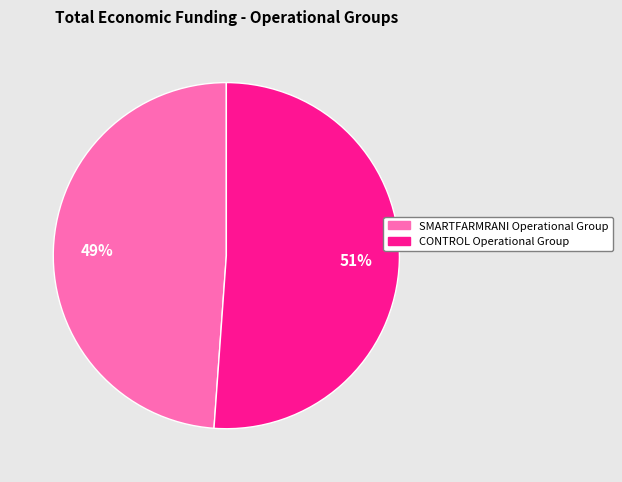

Combined, do SMARTFARMRANI Operational Group and CONTROL Operational Group account for over 50%?

Yes